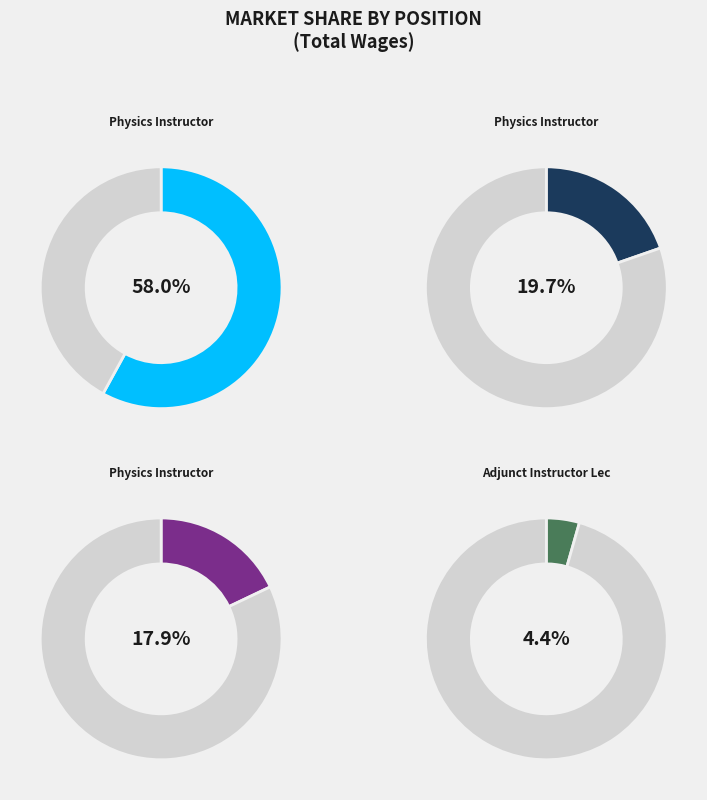

Which category has the smallest portion of the pie?

Adjunct Instructor Lec